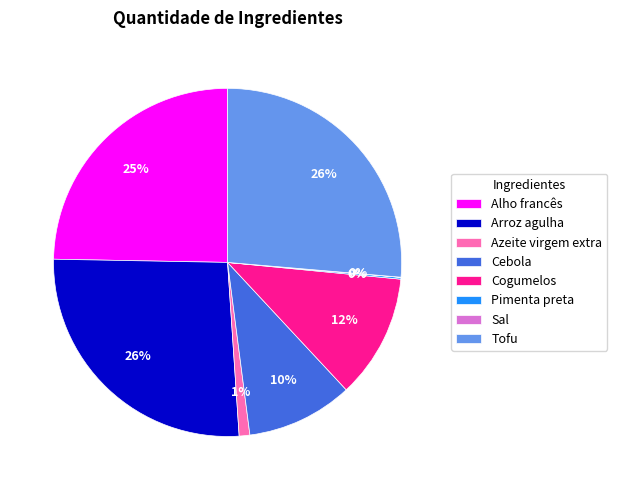

Is there a majority slice in this chart?

No